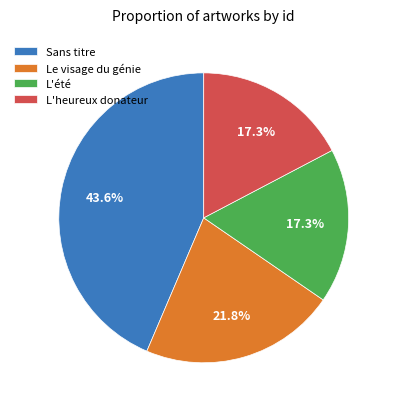

Which category has the biggest portion of the pie?

Sans titre